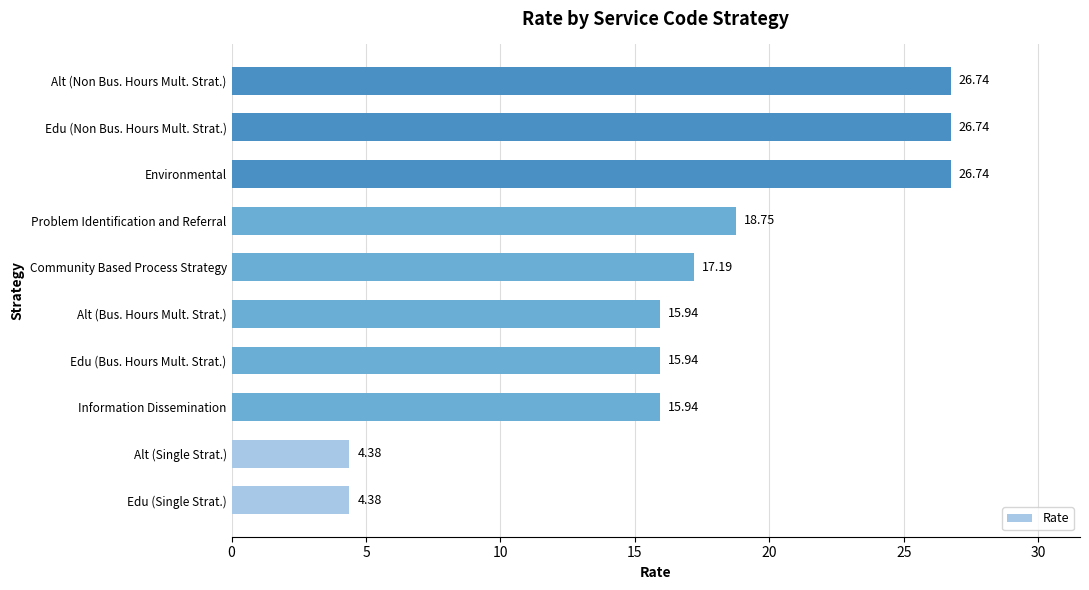

Between Problem Identification and Referral and Edu (Non Bus. Hours Mult. Strat.), which is larger?

Edu (Non Bus. Hours Mult. Strat.)